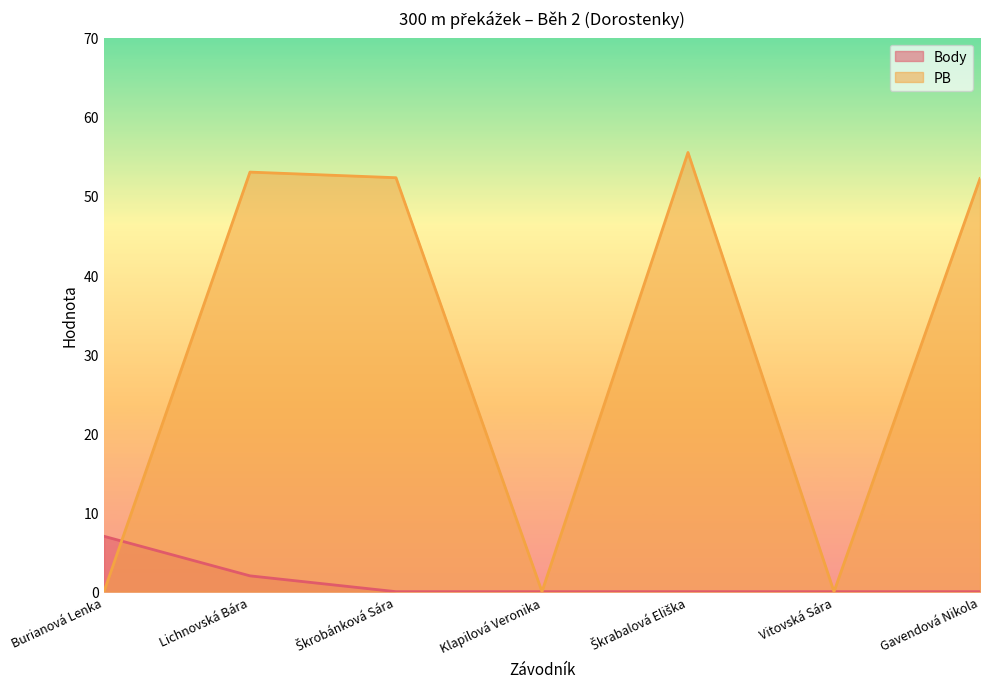

True or false: Body and PB cross at least once.

True